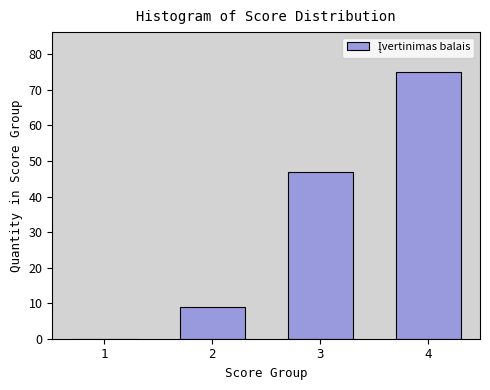

Reading left to right, transcribe all the data shown in this chart.

1=0	2=9	3=47	4=75